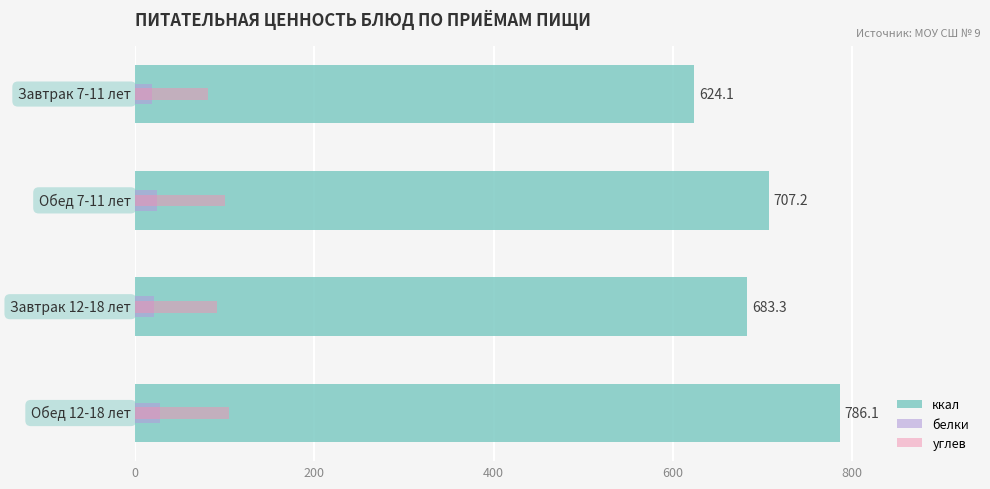

What is the difference between the highest and lowest values at 200?

682.7